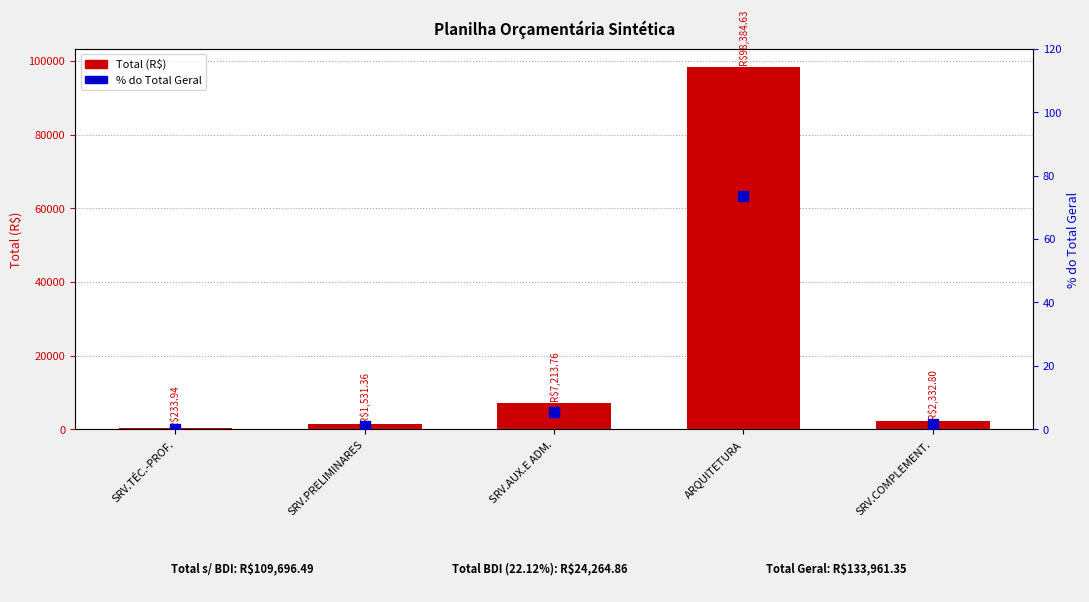

What are all the series names shown in the legend?

Total (R$), % do Total Geral